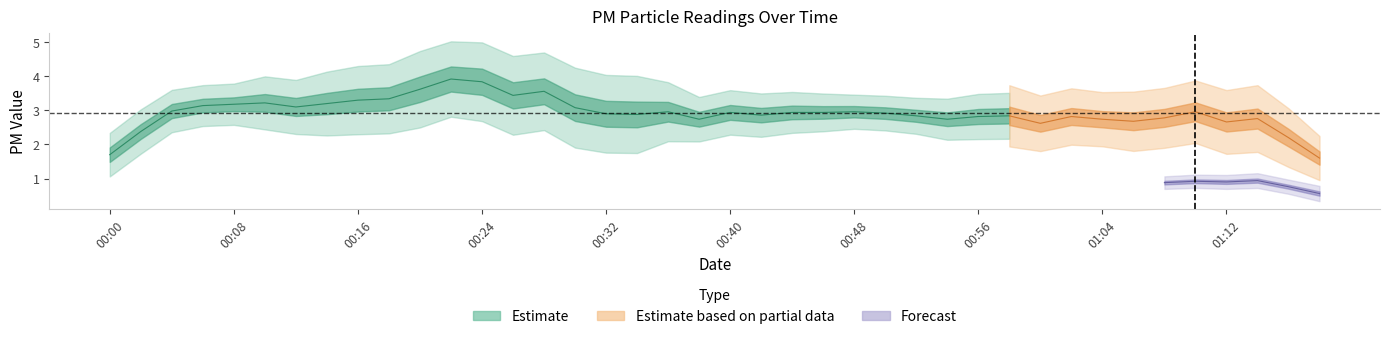

Does the chart have visible grid lines?

No